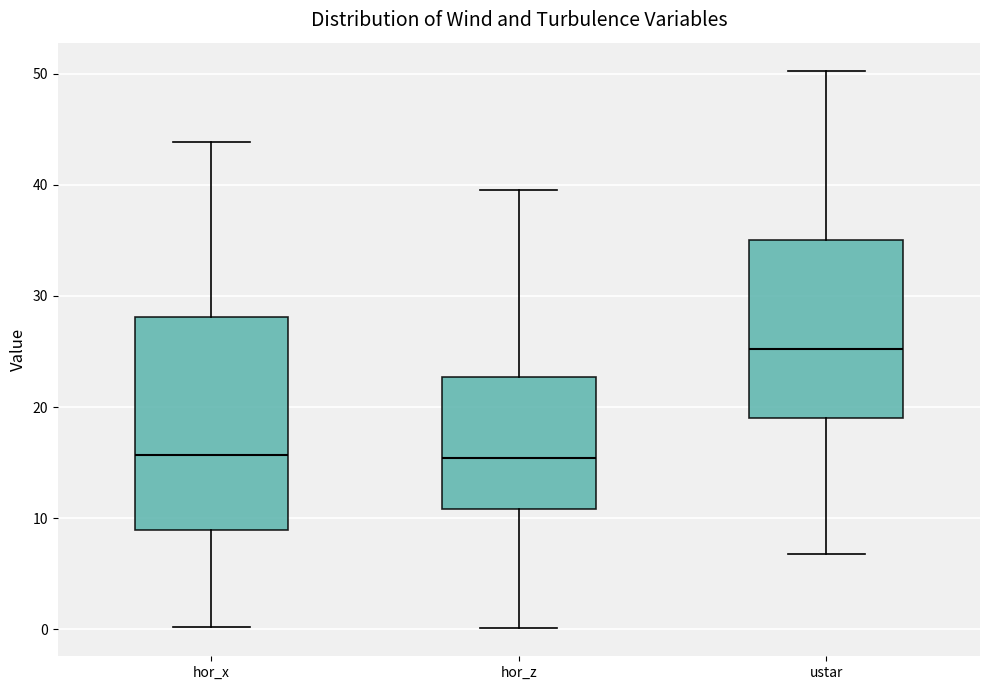

Comparing the boxes themselves (not the whiskers), which one is the tallest?

hor_x